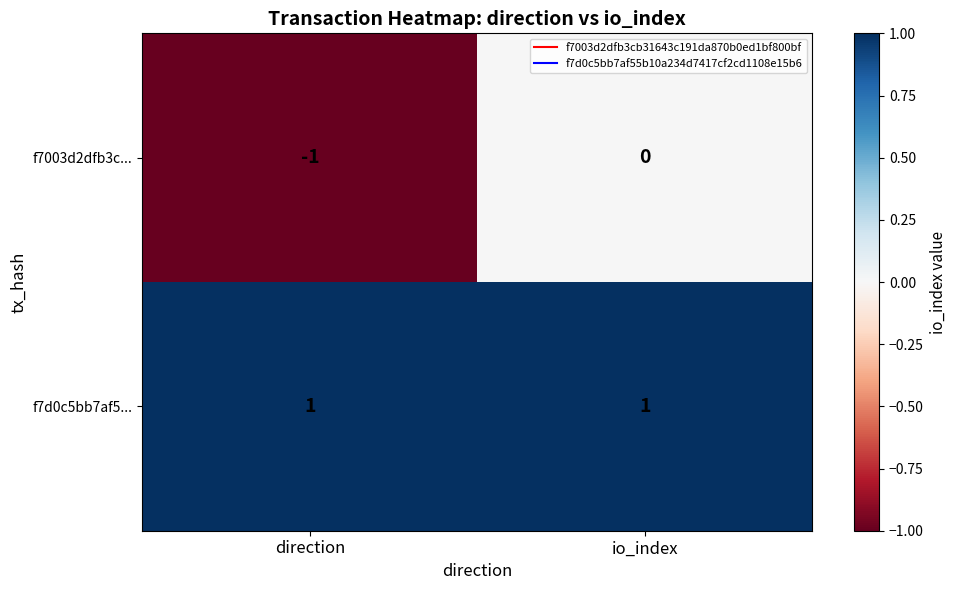

Rank the series at direction from lowest to highest value.

f7003d2dfb3c..., f7d0c5bb7af5...